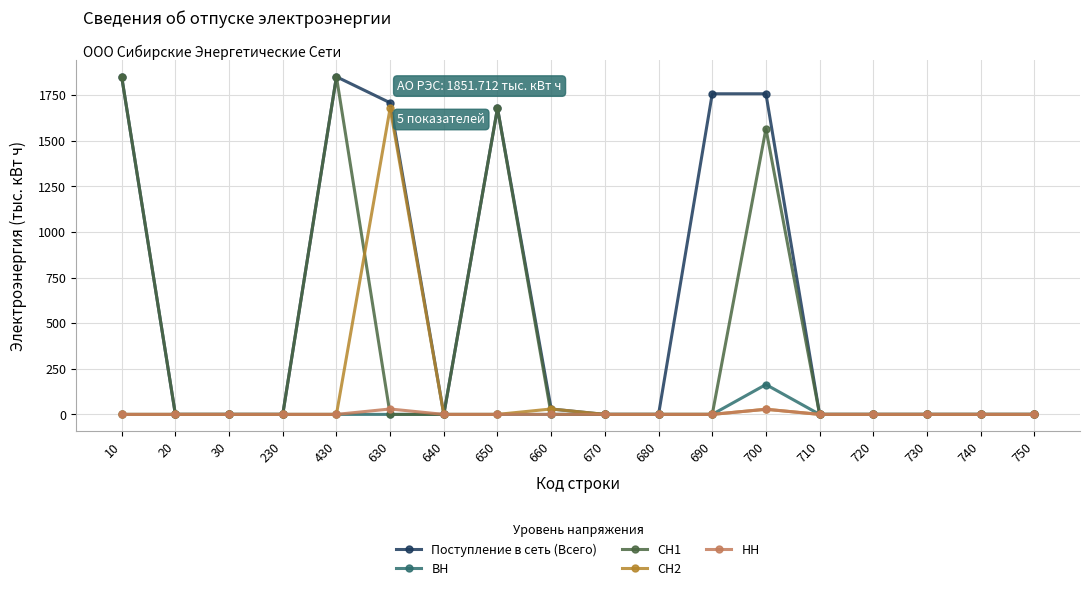

What is the spread (max minus min) of values at 430?

1851.7